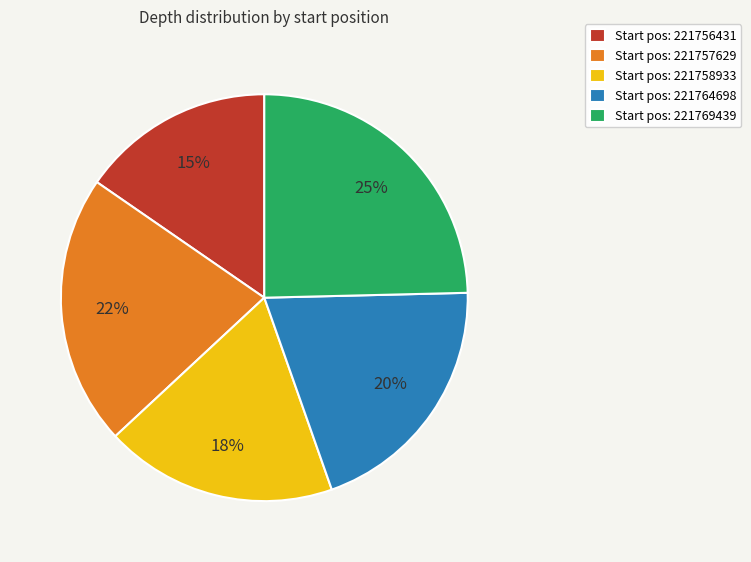

What percentage is the Start pos: 221764698 slice, to the nearest percent?

20%